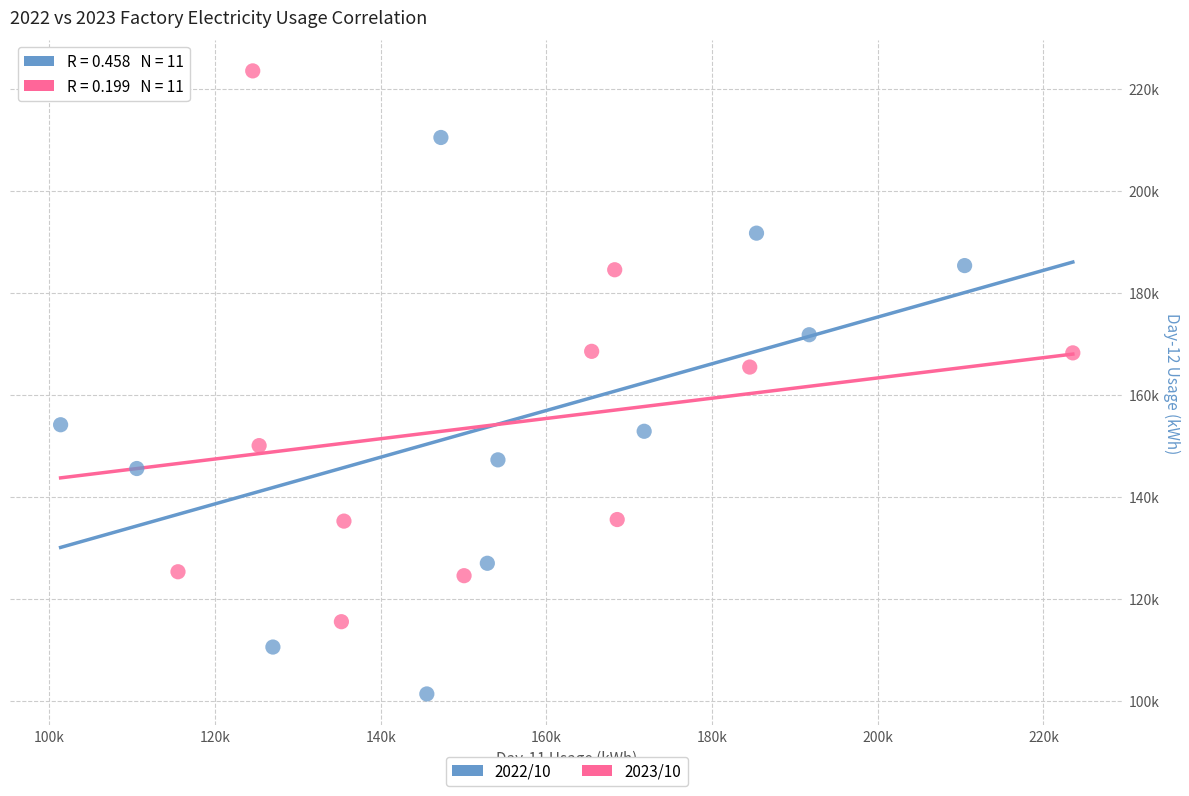

Which series contains the lowest Y value?

2022/10